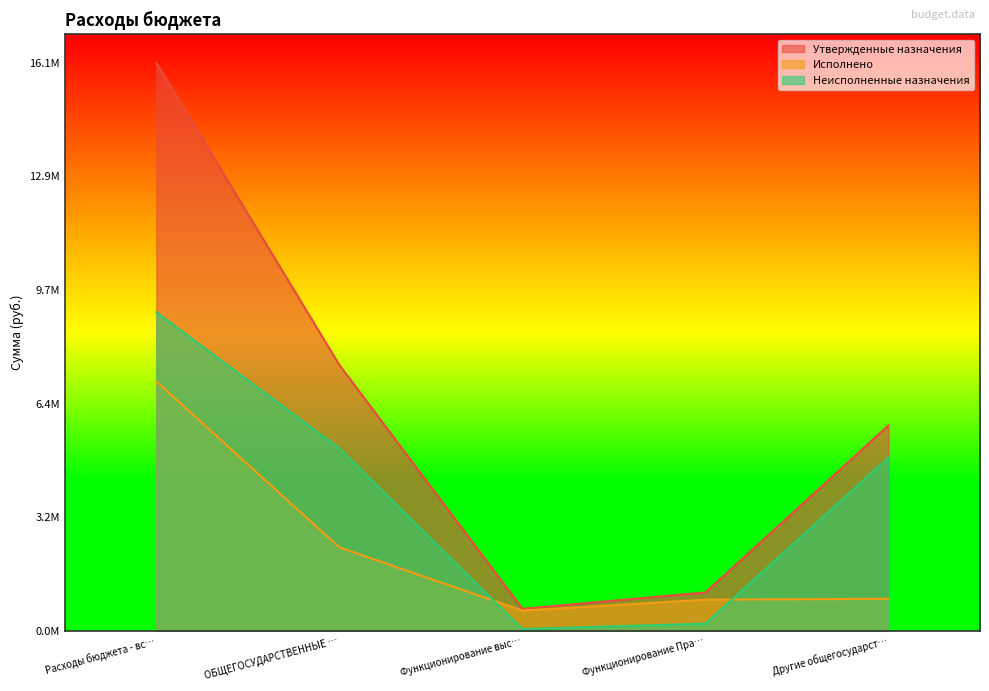

What are all the series names shown in the legend?

Утвержденные назначения, Исполнено, Неисполненные назначения